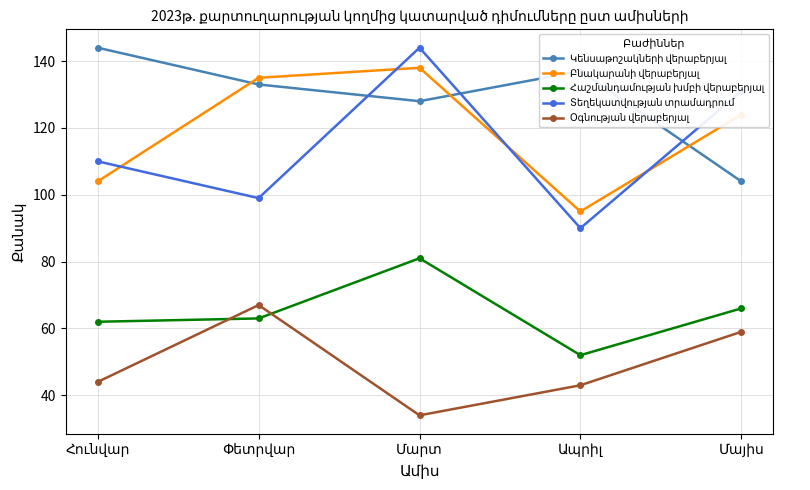

Count the number of categories in the chart.

5